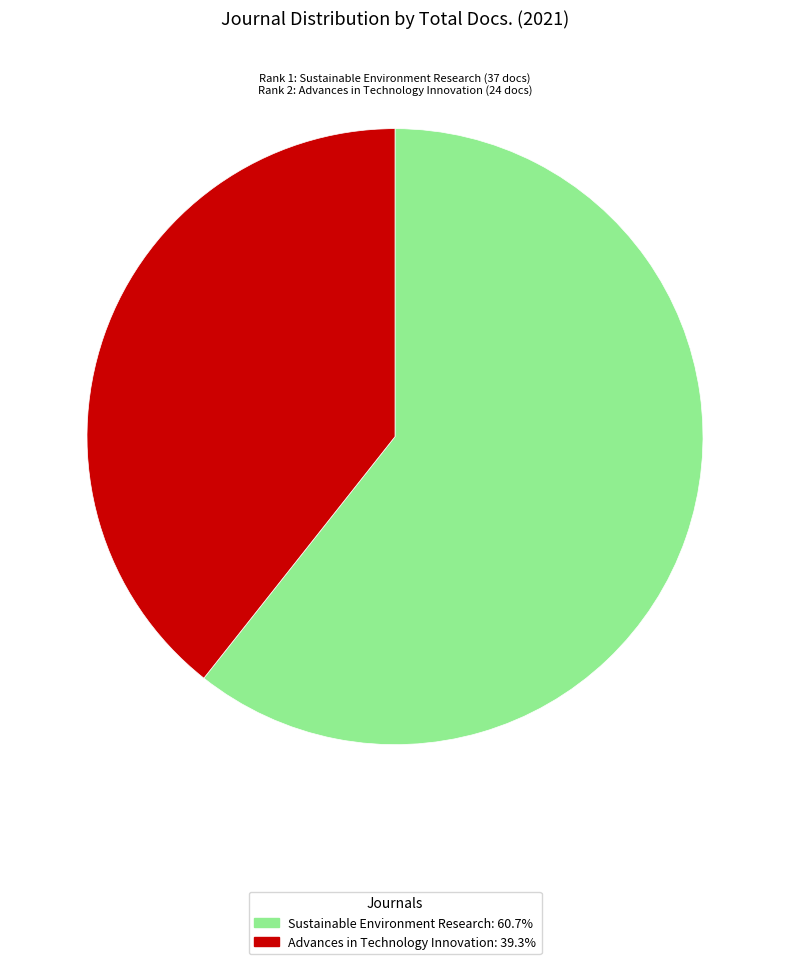

Between Advances in Technology Innovation and Sustainable Environment Research, which is larger?

Sustainable Environment Research